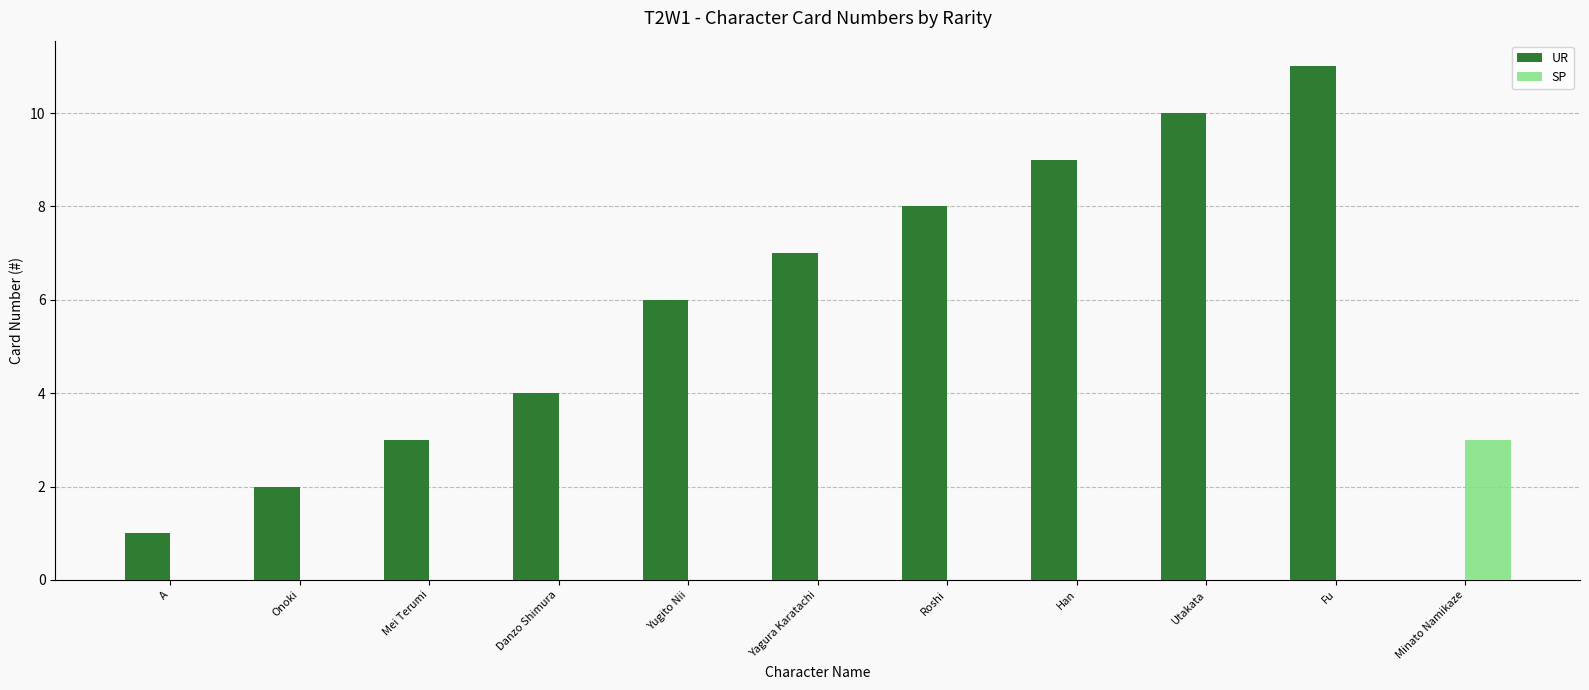

What is the ratio of the value at Yugito Nii to the value at Fu?

0.5